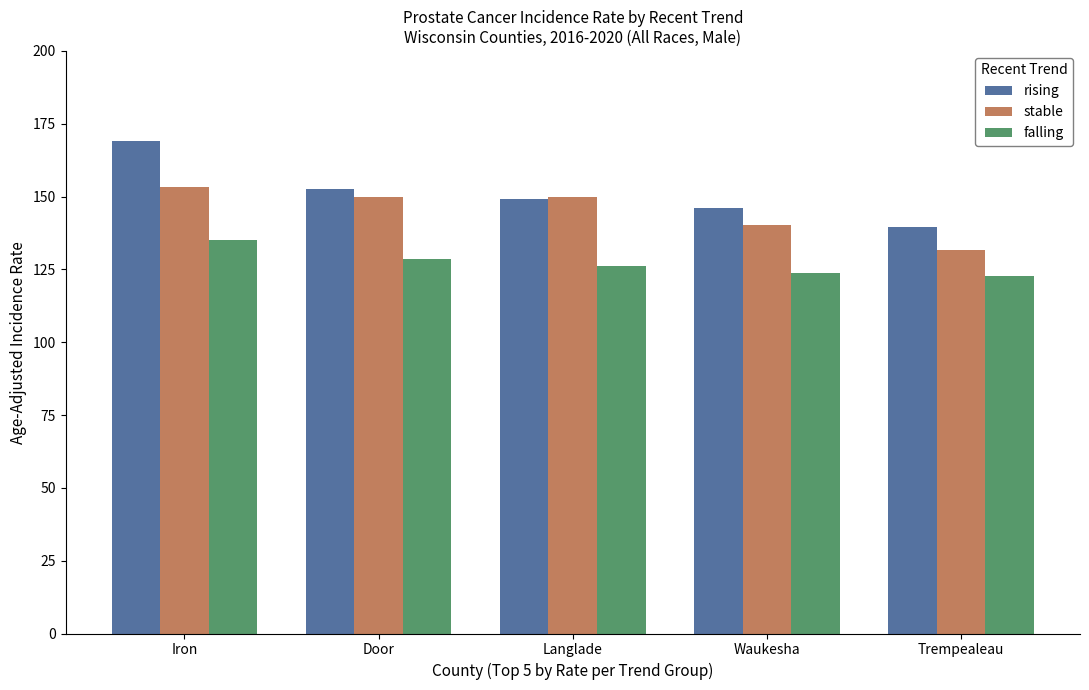

How many groups of bars are there?

5